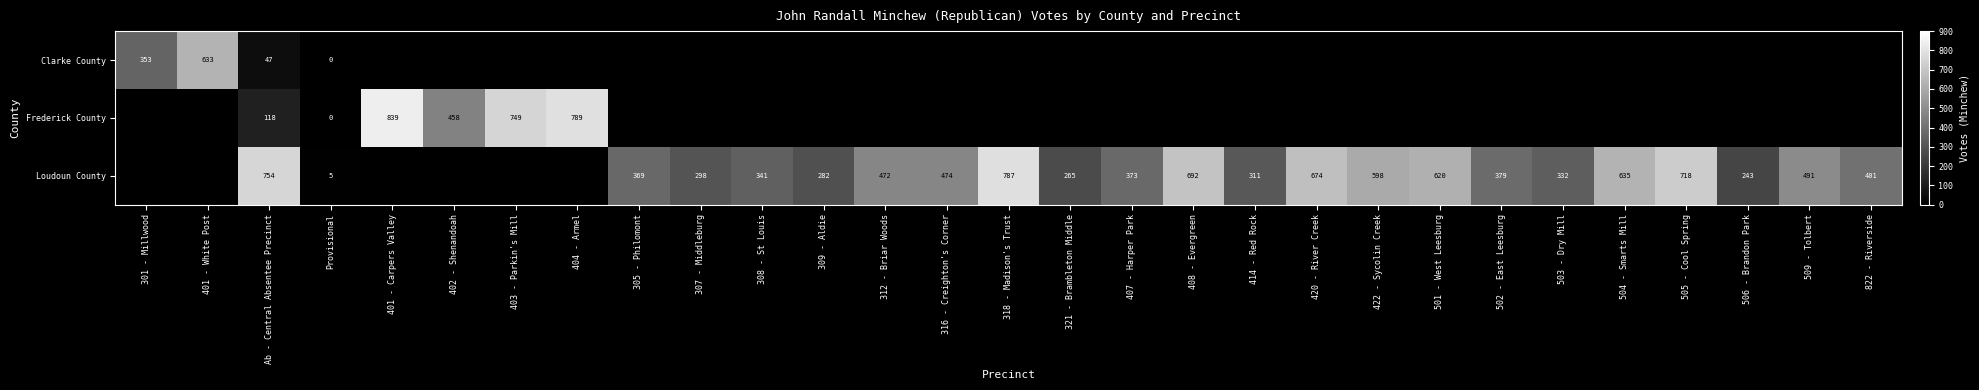

Is it true that Loudoun County equals 3 at Provisional?

False